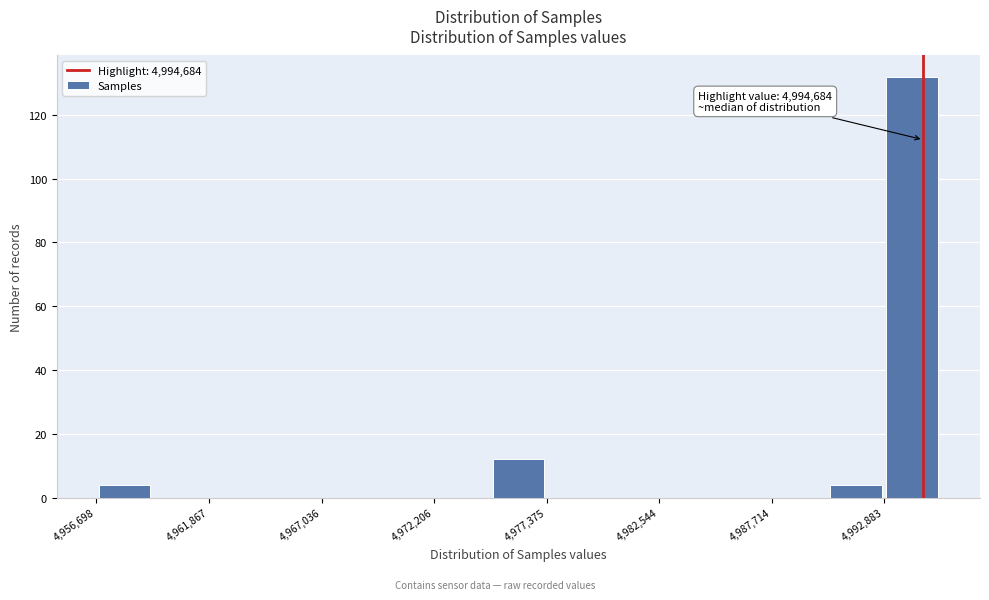

Around what value on the x-axis is the tallest bar? Give the approximate position of its centre, as read against the axis.

4994000